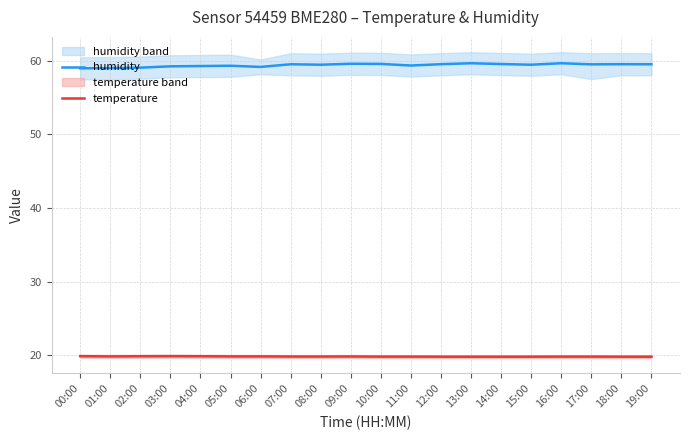

Reading right to left, extract all data points from this chart.

humidity: 19:00=59.5	18:00=59.5	17:00=59.5	16:00=59.7	15:00=59.5	14:00=59.6	13:00=59.7	12:00=59.5	11:00=59.4	10:00=59.6	09:00=59.6	08:00=59.5	07:00=59.5	06:00=59.2	05:00=59.3	04:00=59.3	03:00=59.2	02:00=59.1	01:00=59.0	00:00=59.0
temperature: 19:00=19.8	18:00=19.8	17:00=19.8	16:00=19.8	15:00=19.8	14:00=19.8	13:00=19.8	12:00=19.8	11:00=19.8	10:00=19.8	09:00=19.9	08:00=19.9	07:00=19.9	06:00=19.9	05:00=19.9	04:00=19.9	03:00=19.9	02:00=19.9	01:00=19.9	00:00=19.9